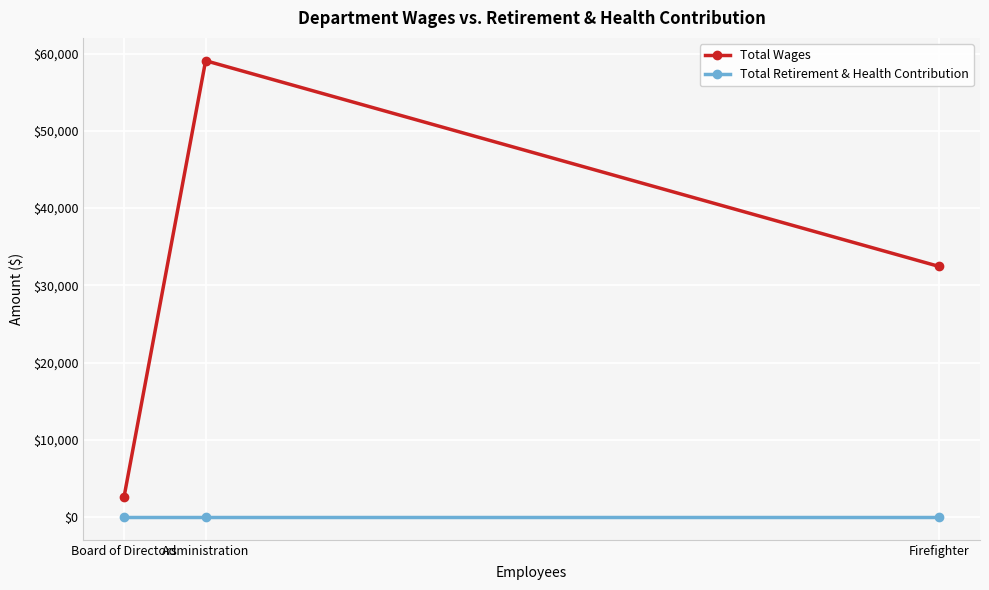

Which series has the widest spread of values?

Total Wages